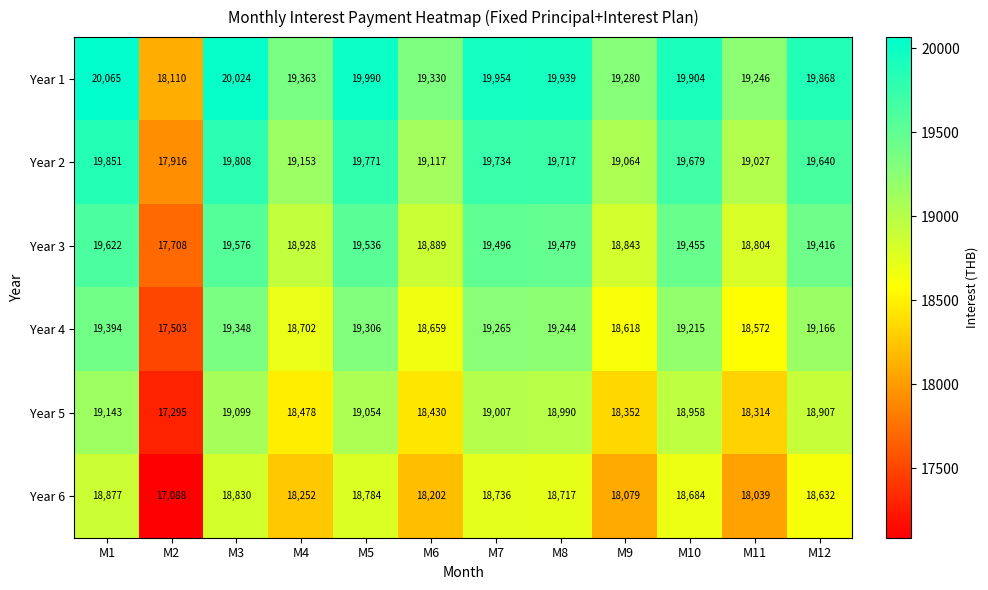

What is the spread (max minus min) of values at M2?

1022